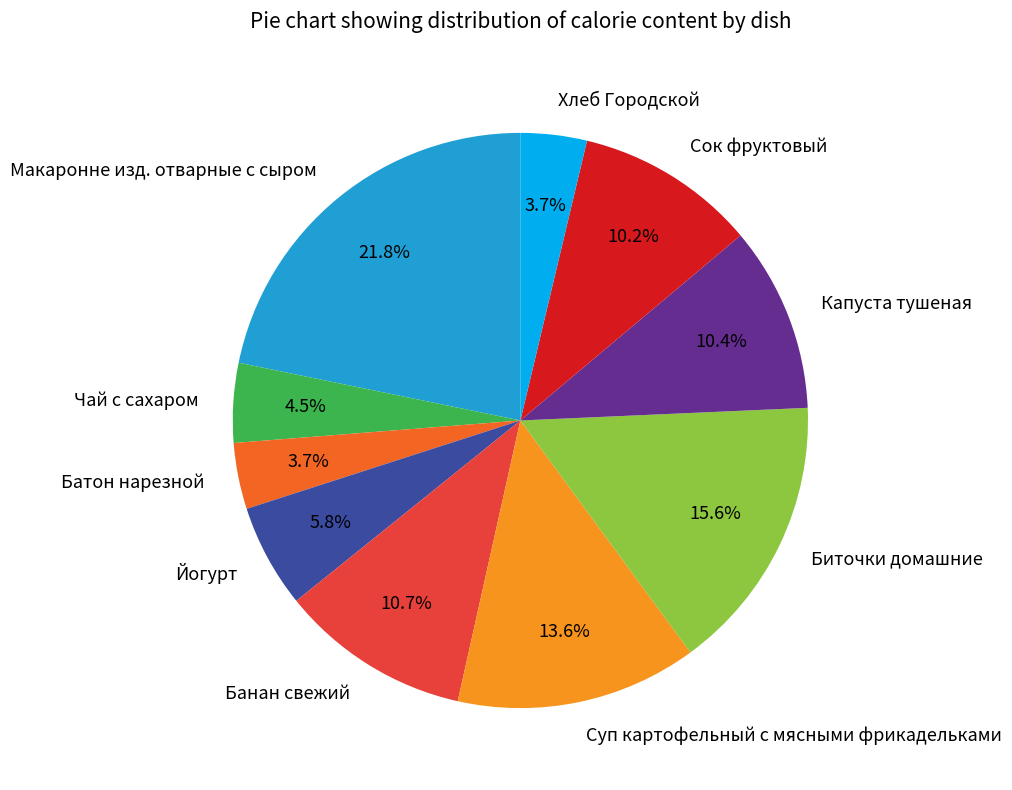

Does Сок фруктовый account for over 50% of the chart?

No